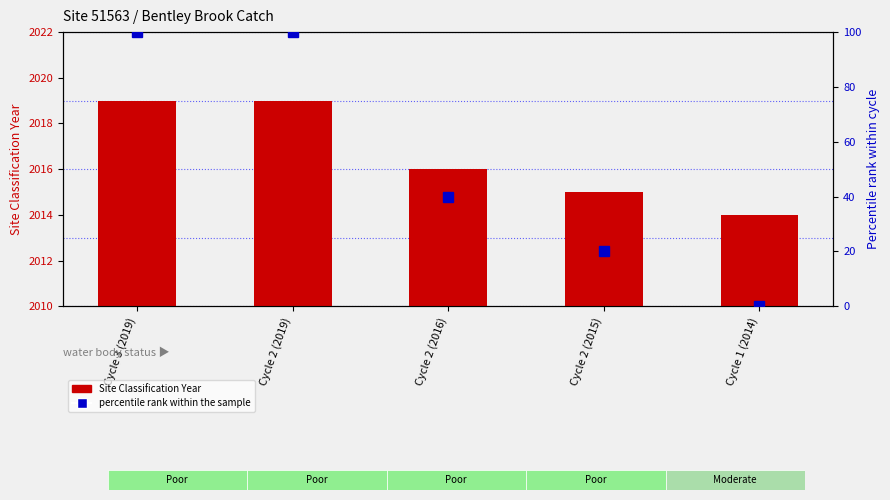

What is the sum of the percentile rank within the sample values at Cycle 1 (2014) and Cycle 2 (2016)?

40